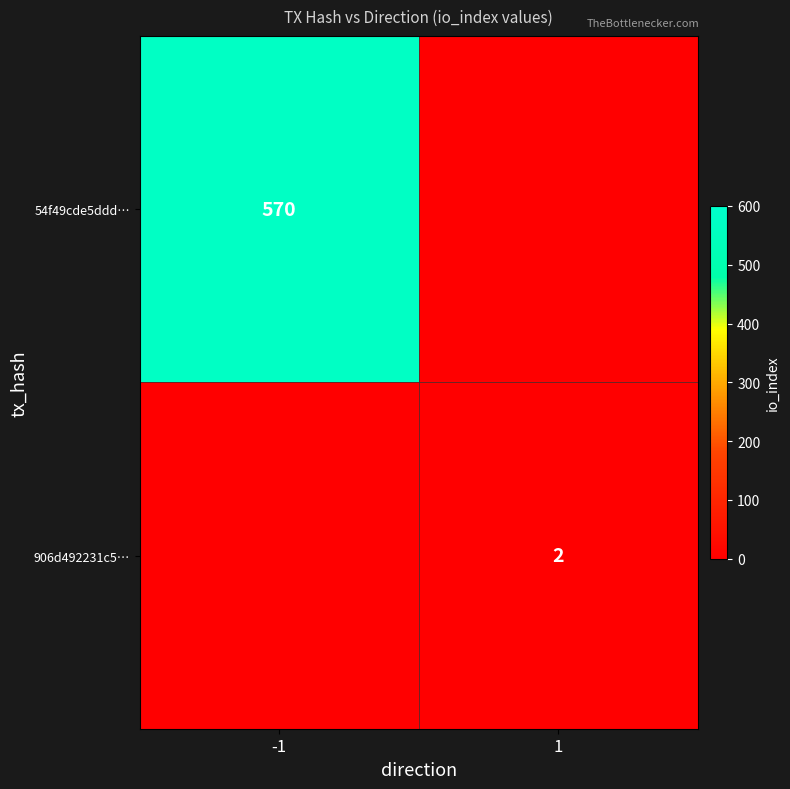

True or false: 906d492231c5… has a value of 1 at 1.

False